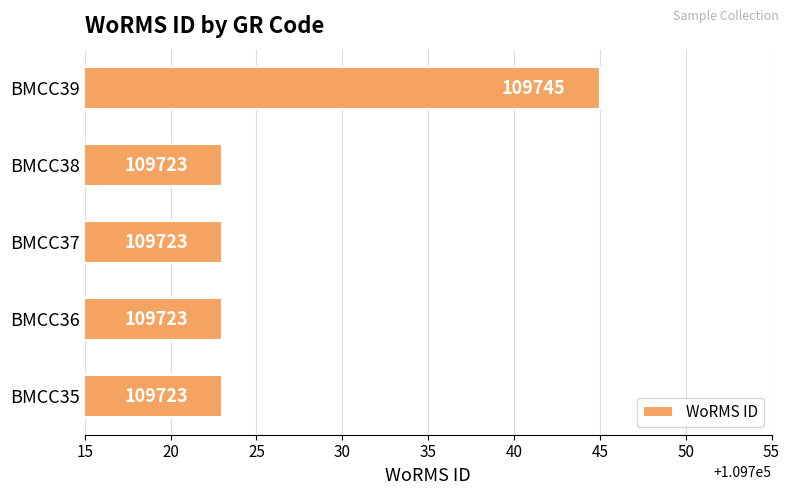

Is it true that the value at BMCC38 is 171021?

False